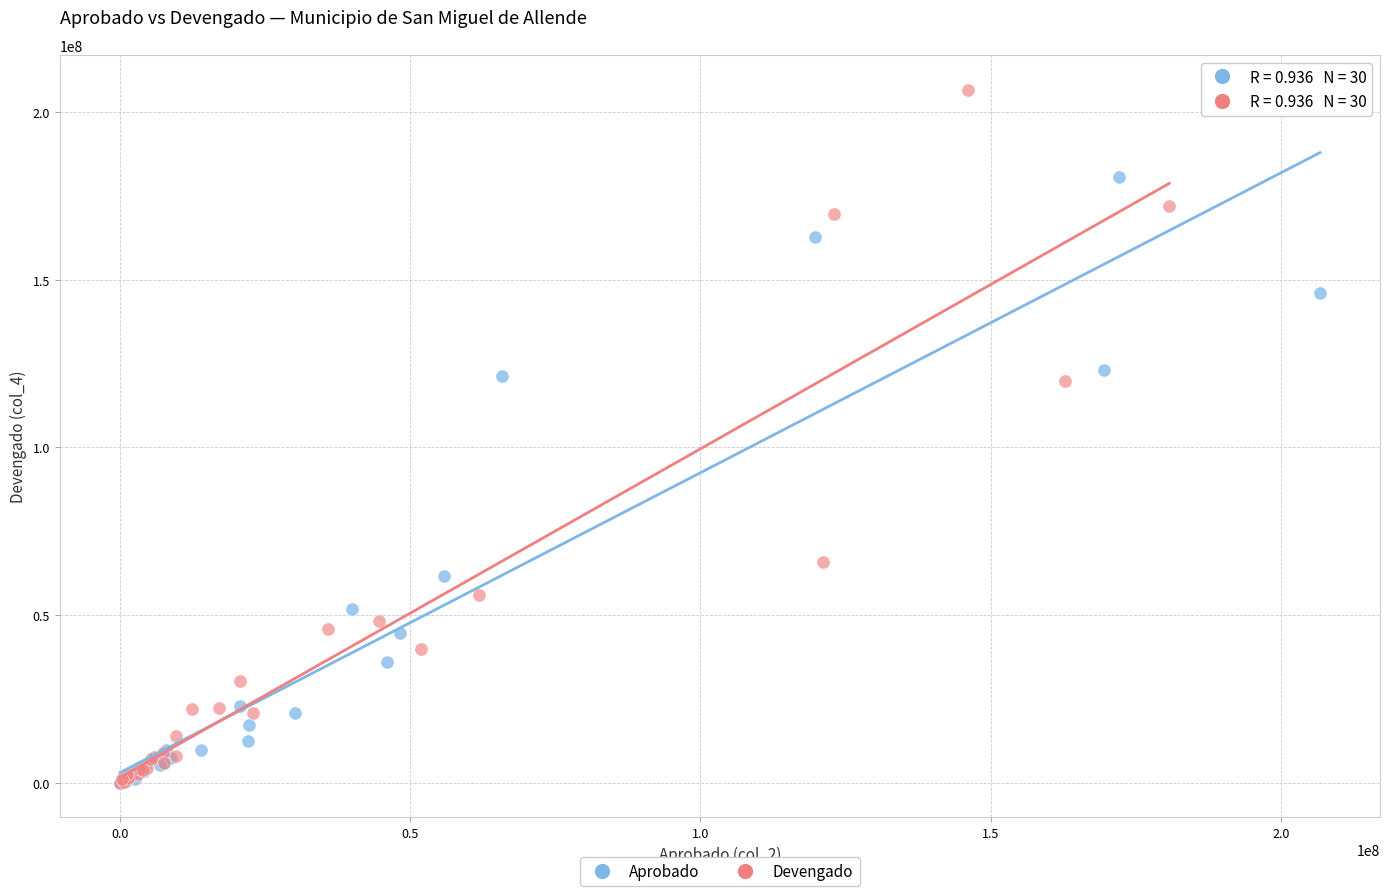

Which series has the widest spread of Y values?

Devengado